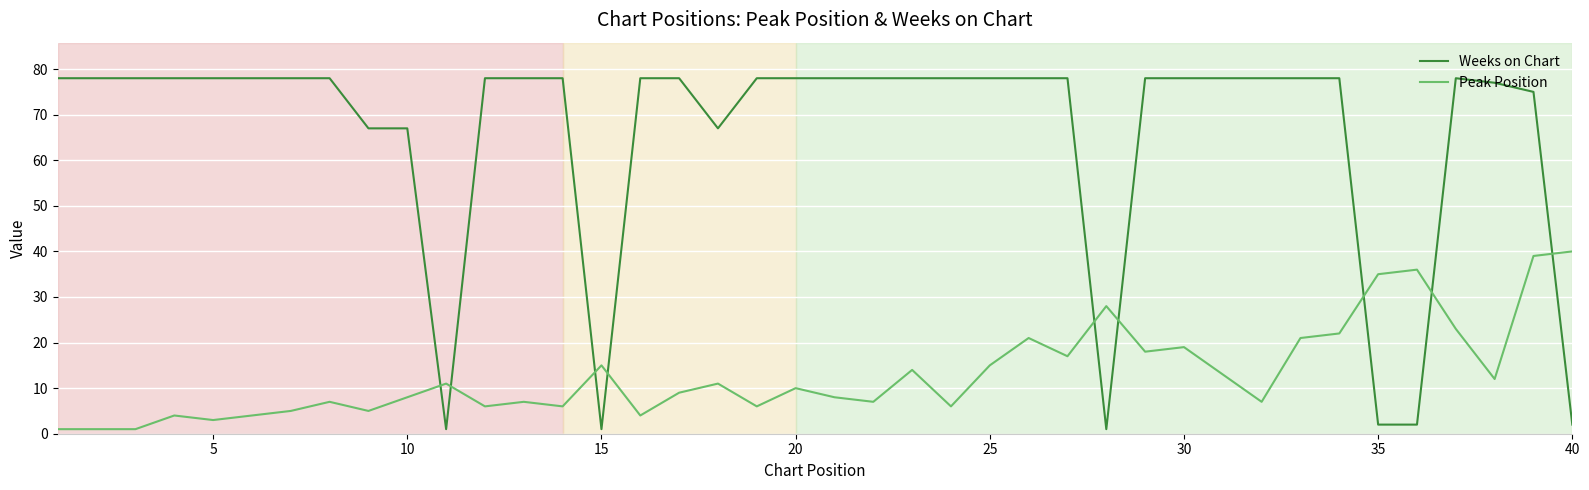

Rank the series at 40 from highest to lowest value.

Peak Position, Weeks on Chart